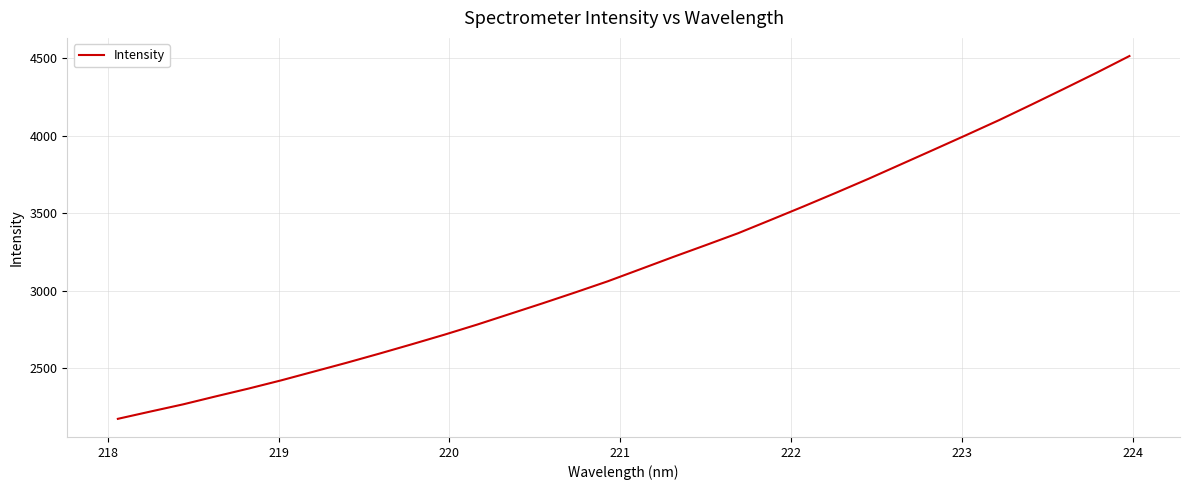

Reading left to right, extract all data points from this chart.

2172.6	2219.7	2266.1	2317.6	2367.8	2420.9	2477.5	2534.2	2593.1	2653.7	2715.7	2780.7	2849.1	2917.6	2987.9	3060.0	3138.1	3216.5	3293.0	3370.5	3456.4	3543.0	3631.6	3722.0	3815.9	3909.7	4004.4	4100.2	4200.9	4303.2	4406.9	4514.0